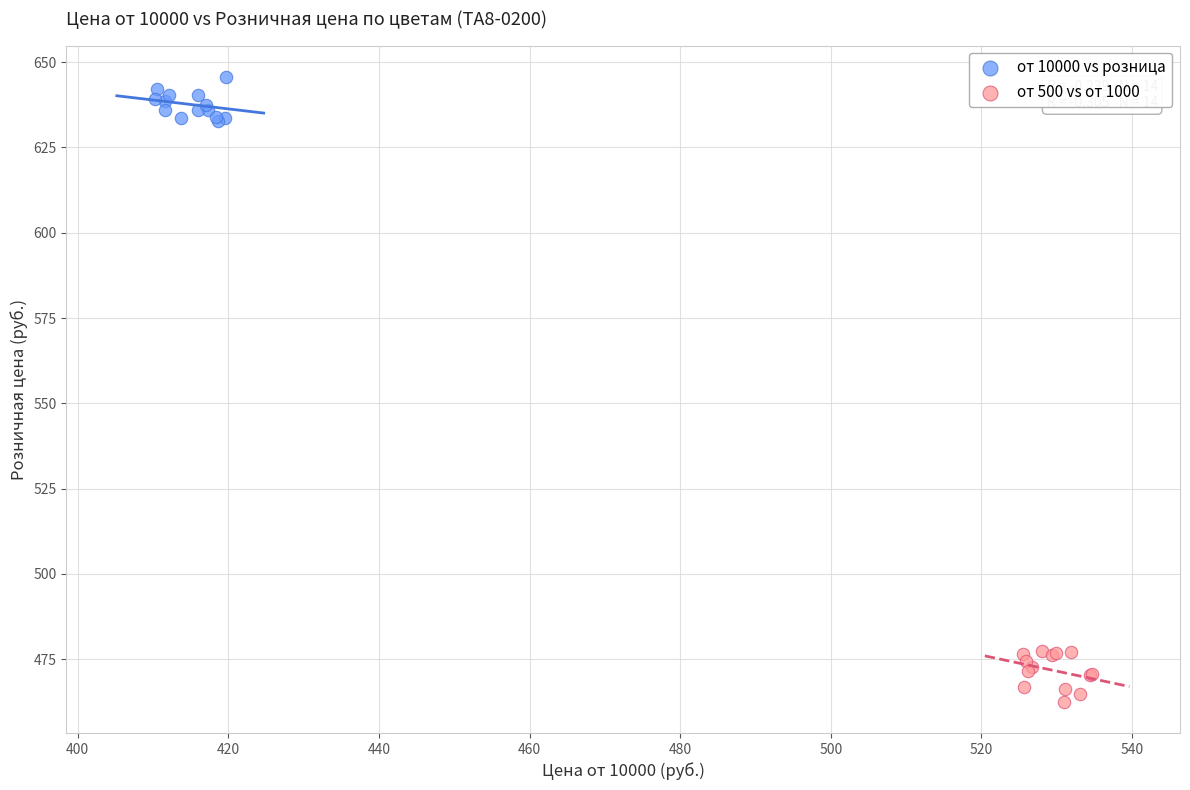

Which series has the largest Y range (max minus min)?

от 500 vs от 1000